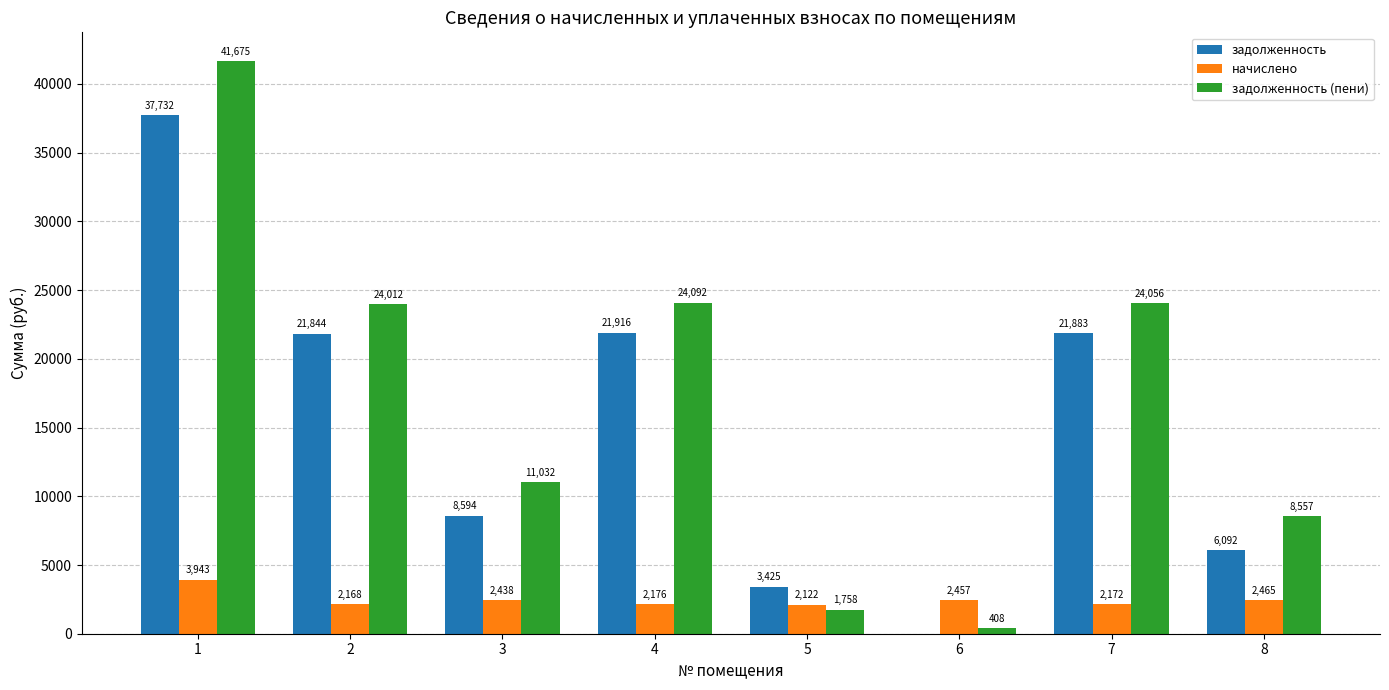

Which label corresponds to the largest value in the chart?

1